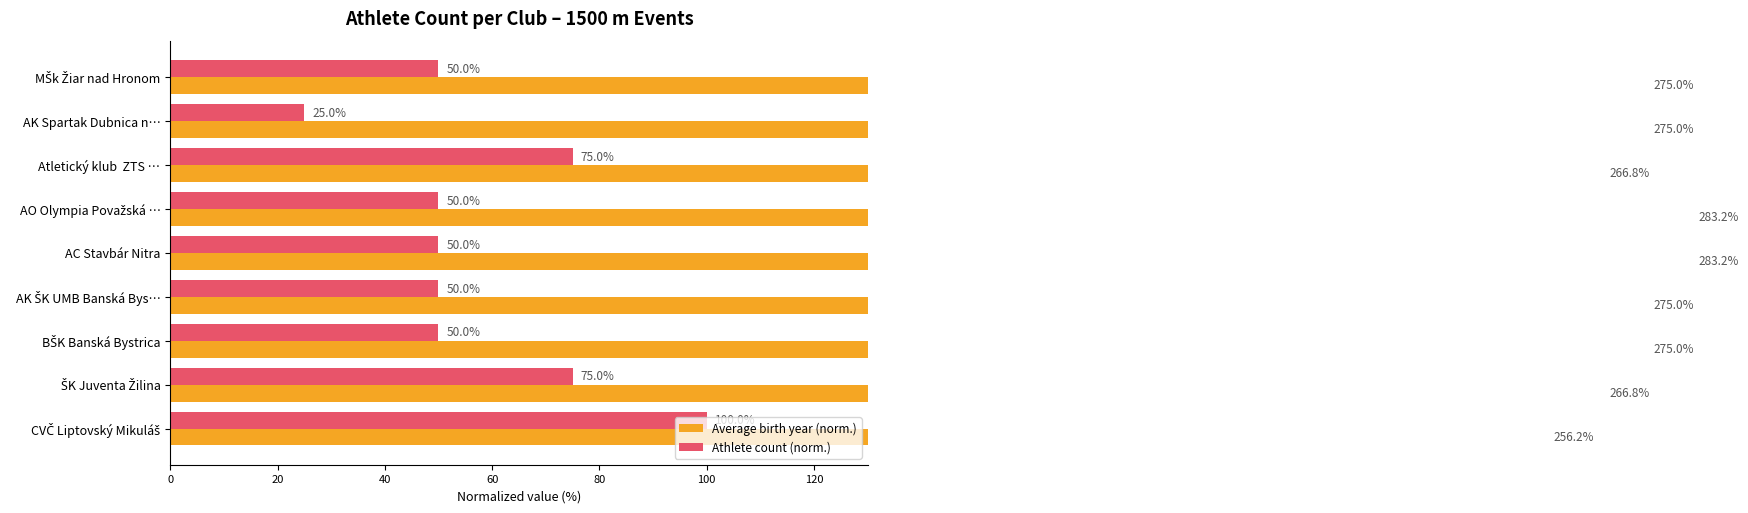

How many data points in Average birth year (norm.) are less than 275?

3